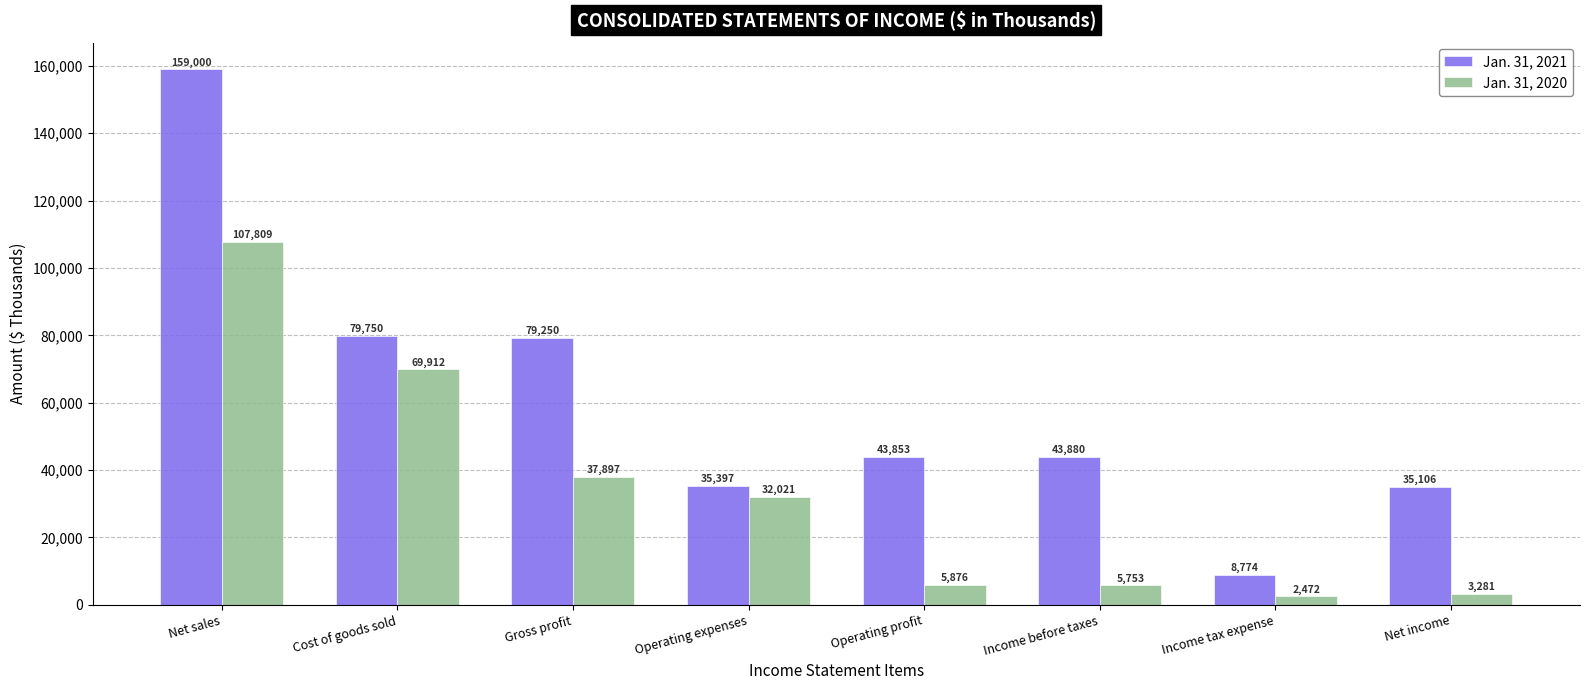

What is the label of the 2nd bar from the right?

Income tax expense